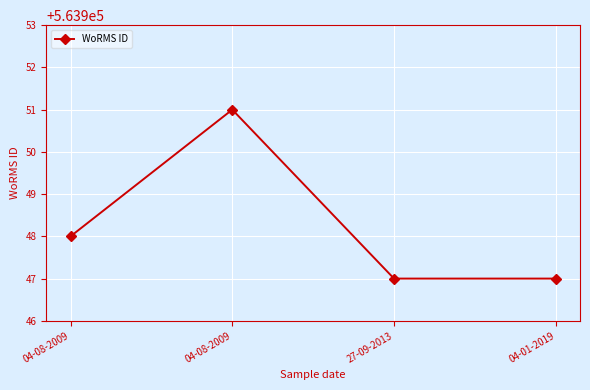

What is the value of the 1st point from the left?

563948